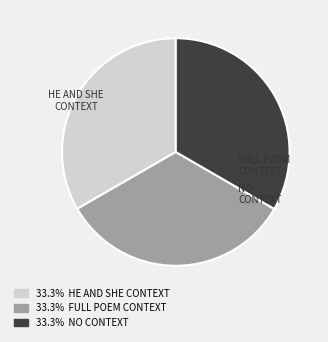

Is there any slice that represents more than half of the pie?

No